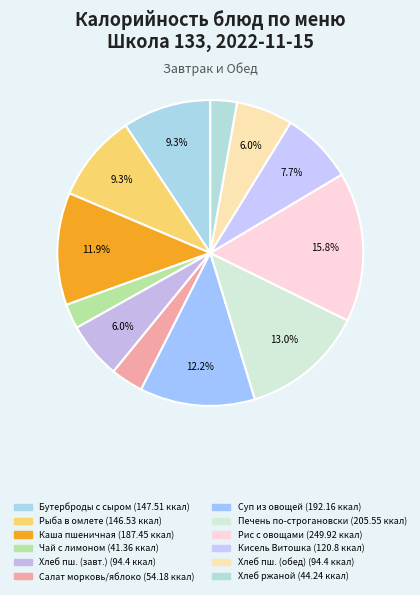

How many segments does this pie chart have?

12